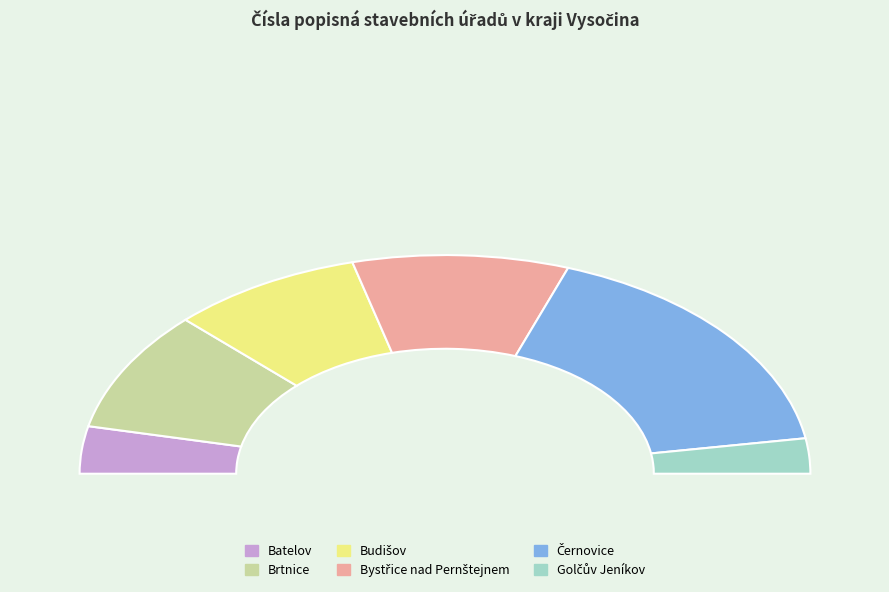

Rank the categories by value from highest to lowest.

Černovice, Bystřice nad Pernštejnem, Brtnice, Budišov, Batelov, Golčův Jeníkov